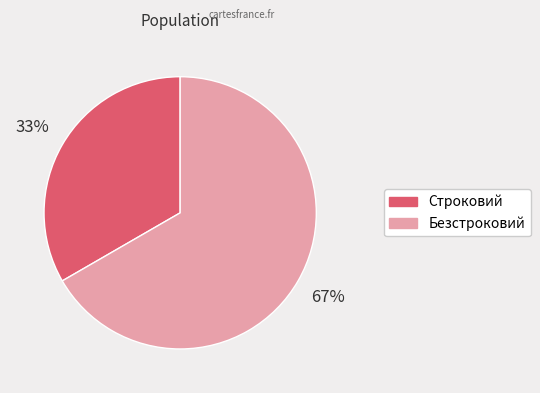

The Строковий slice represents 21% of the pie. True or false?

False